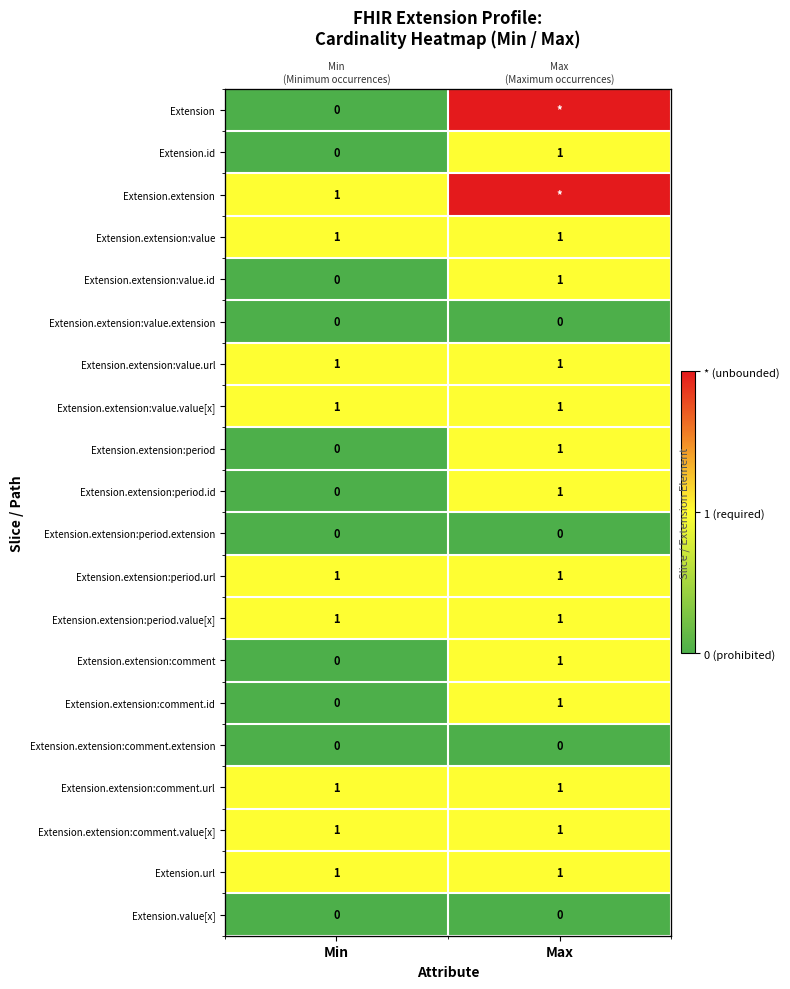

List the labels in order of Extension.extension:comment.id value, smallest first.

Min, Max